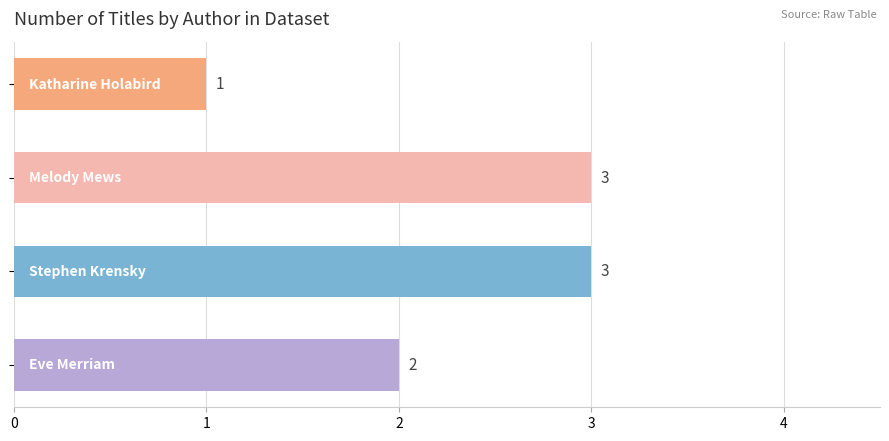

What is the maximum value shown in the chart?

3